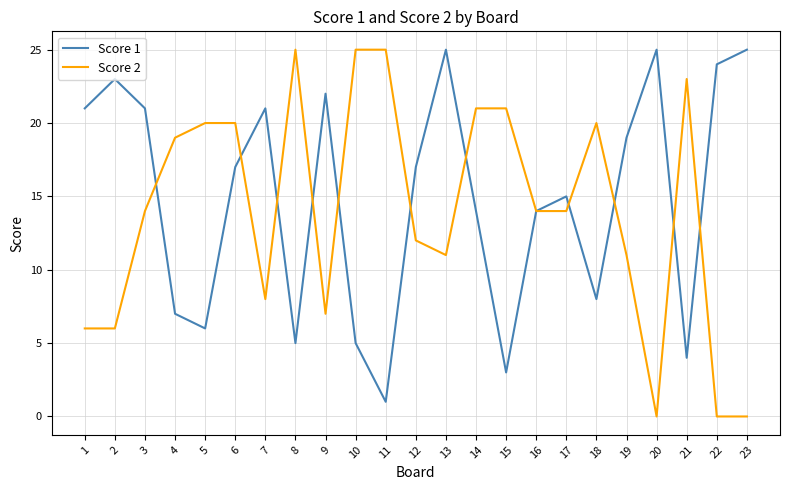

What is the total value across all series at 21?

27